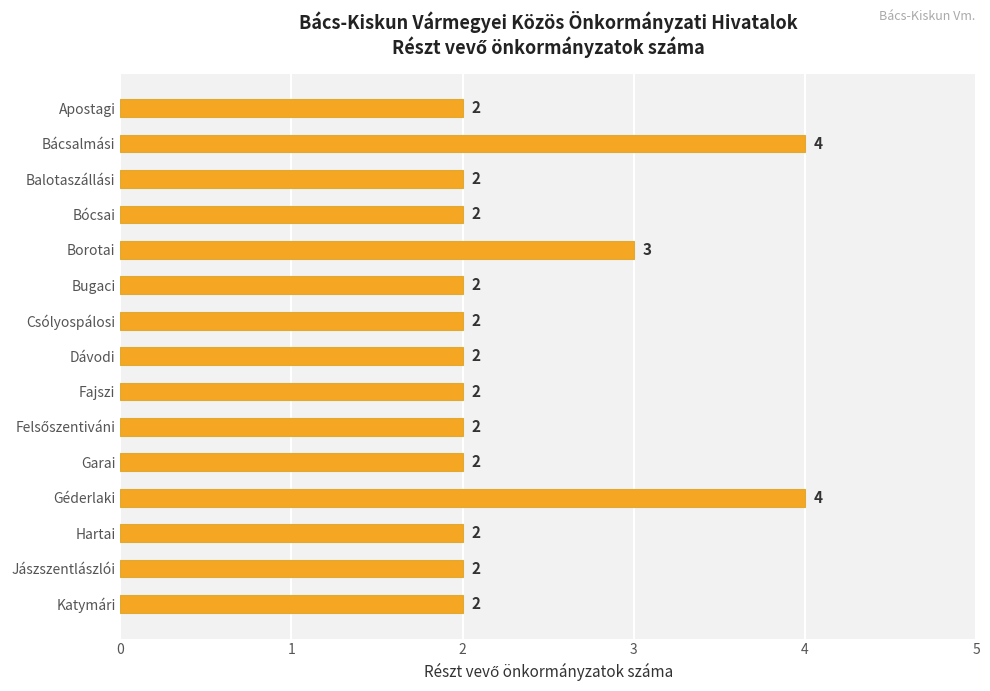

What is the greatest value displayed?

4